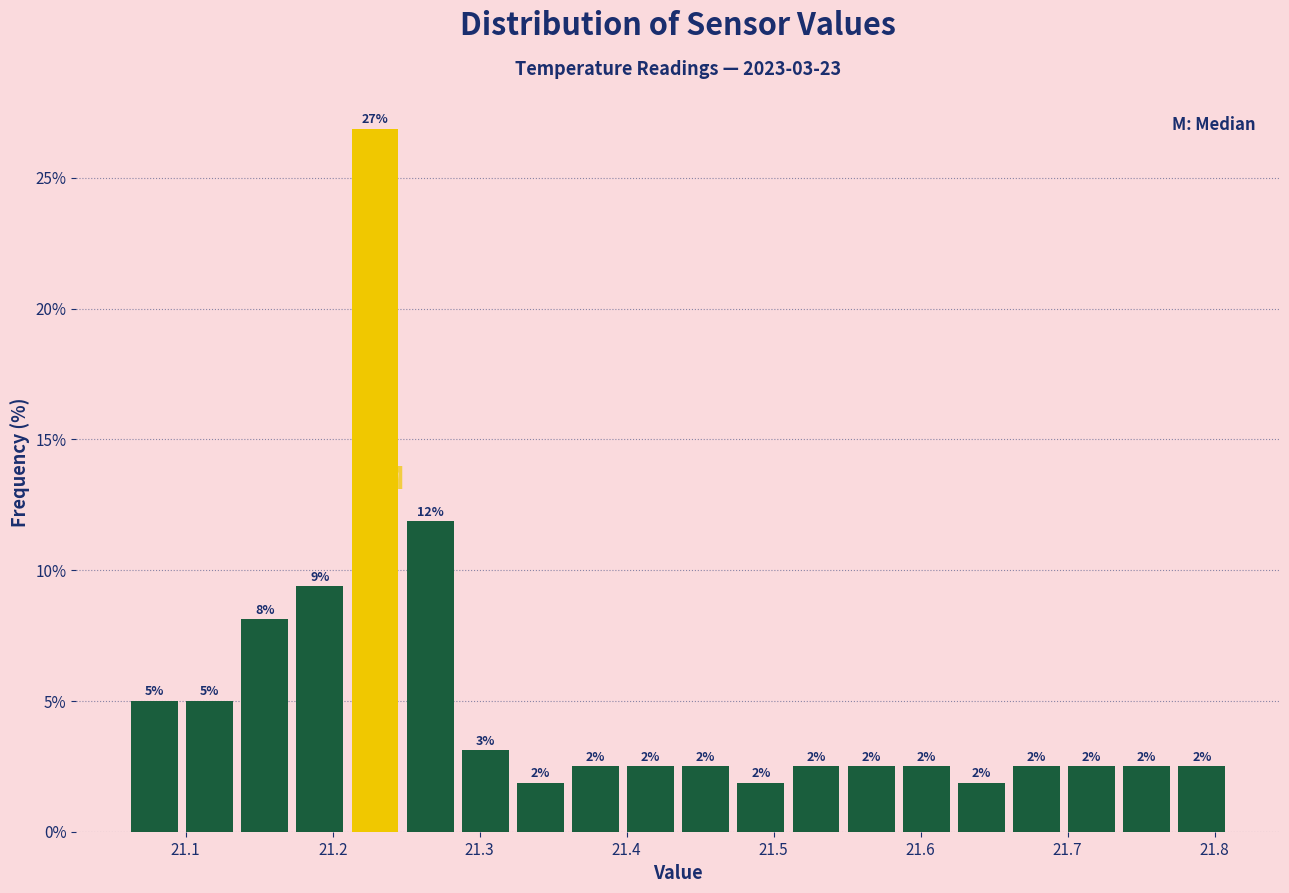

Read against the x-axis, roughly where is the centre of the tallest bar?

21.23